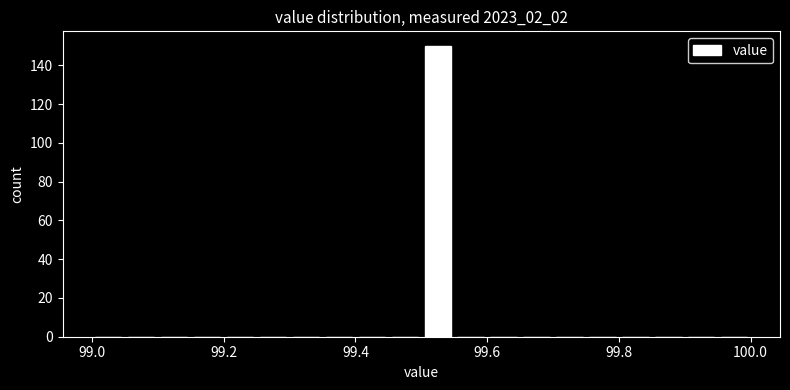

Around what value on the x-axis is the tallest bar? Give the approximate position of its centre, as read against the axis.

99.52